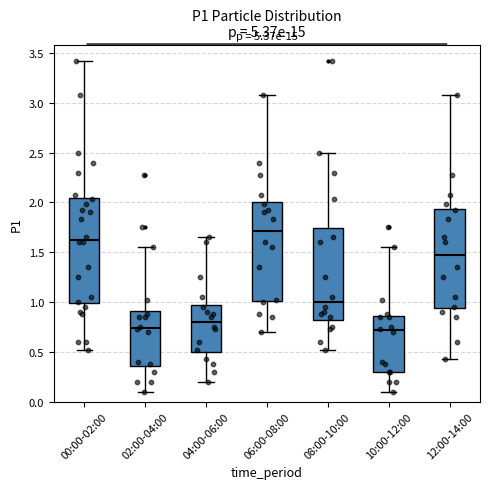

Where does the median line of the box for 10:00-12:00 sit on the y-axis? The values are not printed on the chart, so give them approximately, as read against the axis.

0.70